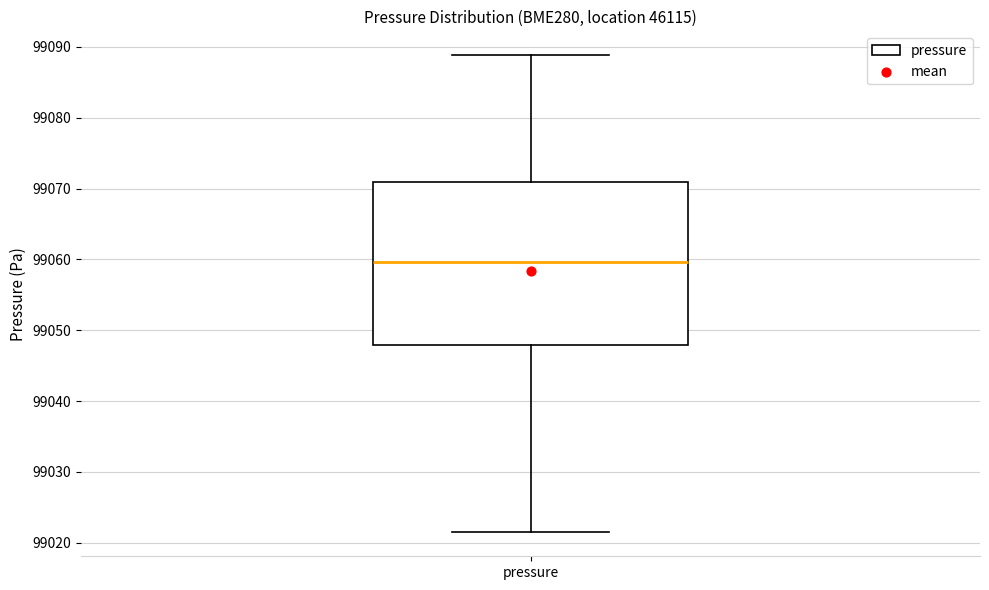

Where does the median line of the box for pressure sit on the y-axis? The values are not printed on the chart, so give them approximately, as read against the axis.

99060